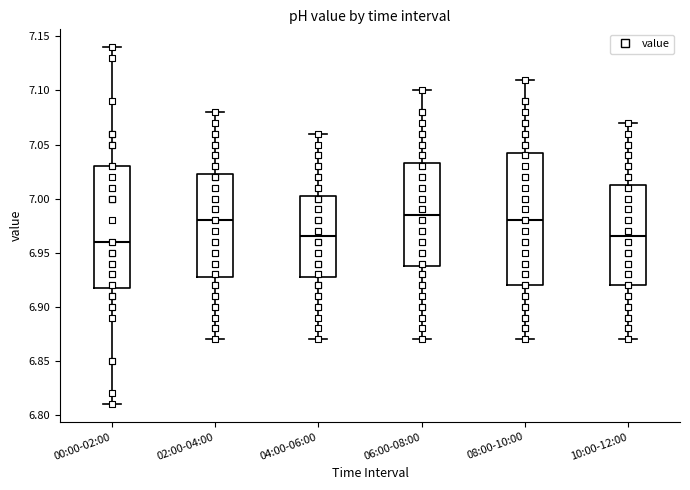

Reading left to right, transcribe this box plot: for each box, give where its median line is, the range the box spans, and where its two whiskers end, as read against the y-axis. The values are not printed on the chart, so give them approximately, as read against the axis.

00:00-02:00: median 6.960, box 6.920 to 7.030, whiskers 6.810 to 7.140
02:00-04:00: median 6.980, box 6.930 to 7.025, whiskers 6.870 to 7.080
04:00-06:00: median 6.965, box 6.930 to 7.005, whiskers 6.870 to 7.060
06:00-08:00: median 6.985, box 6.940 to 7.035, whiskers 6.870 to 7.100
08:00-10:00: median 6.980, box 6.920 to 7.045, whiskers 6.870 to 7.110
10:00-12:00: median 6.965, box 6.920 to 7.015, whiskers 6.870 to 7.070